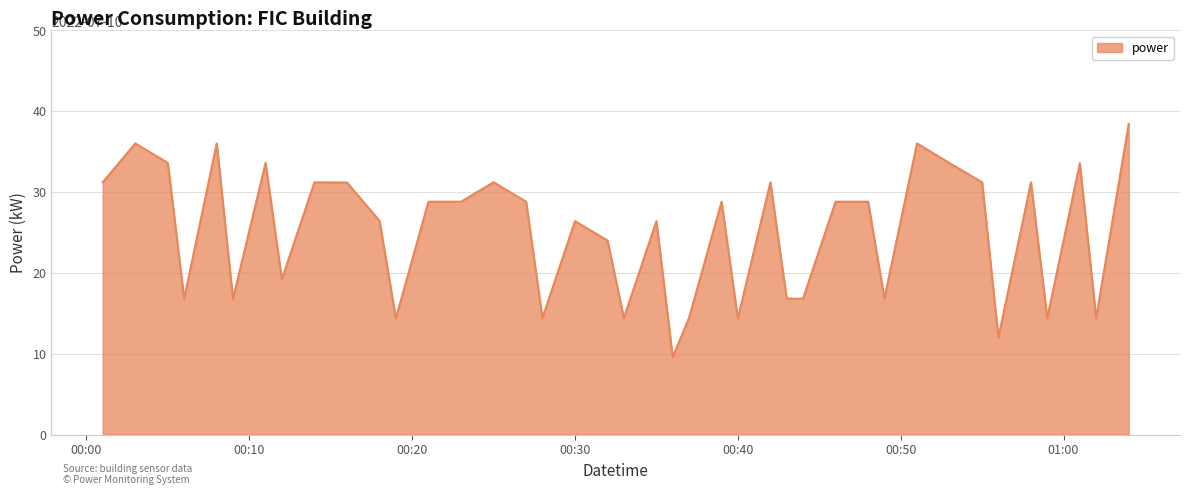

Reading left to right, transcribe all the data shown in this chart.

31.2	36.0	33.6	16.8	36.0	16.8	33.6	19.2	31.2	31.2	26.4	14.4	28.8	28.8	31.2	28.8	14.4	26.4	24.0	14.4	26.4	9.6	14.4	28.8	14.4	31.2	16.8	16.8	28.8	28.8	16.8	36.0	33.6	31.2	12.0	31.2	14.4	33.6	14.4	38.4